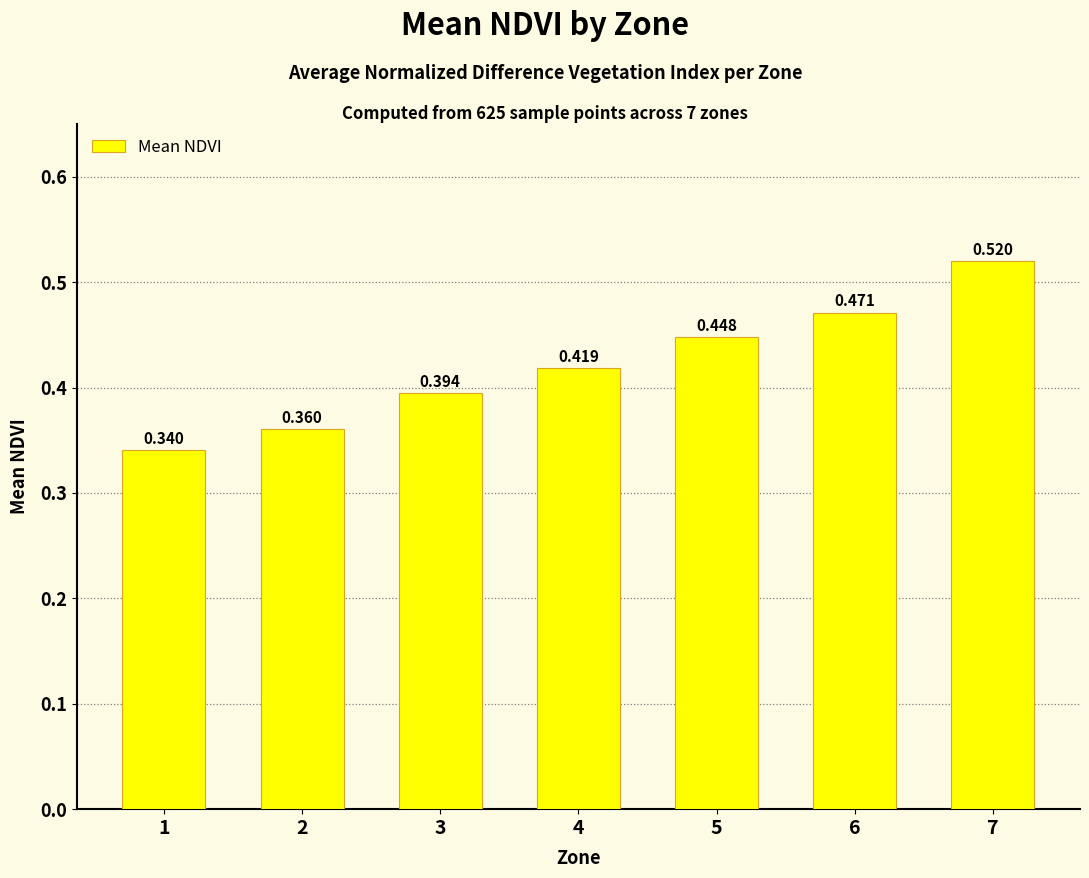

List the labels in order of value, smallest first.

1, 2, 3, 4, 5, 6, 7